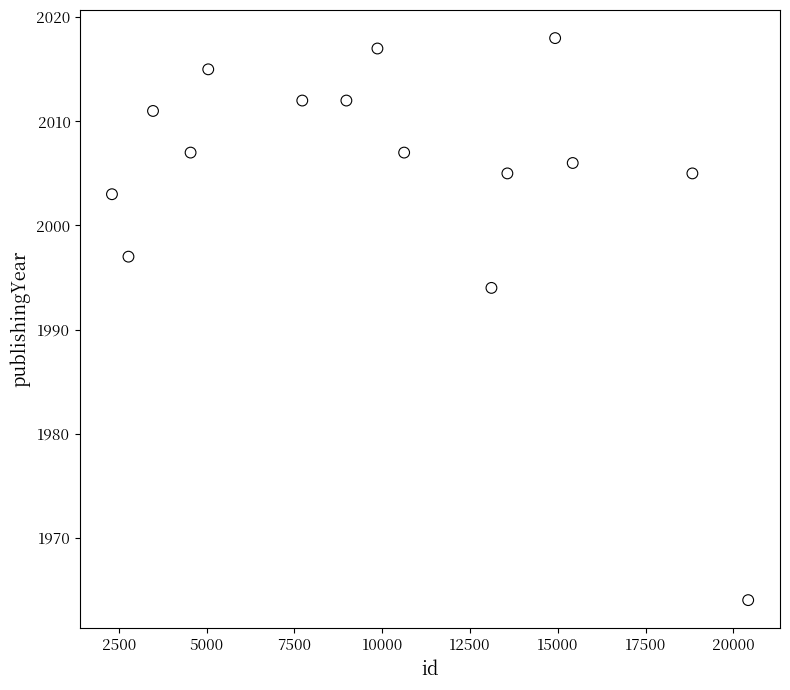

What is the range of Y values (max minus min)?

54